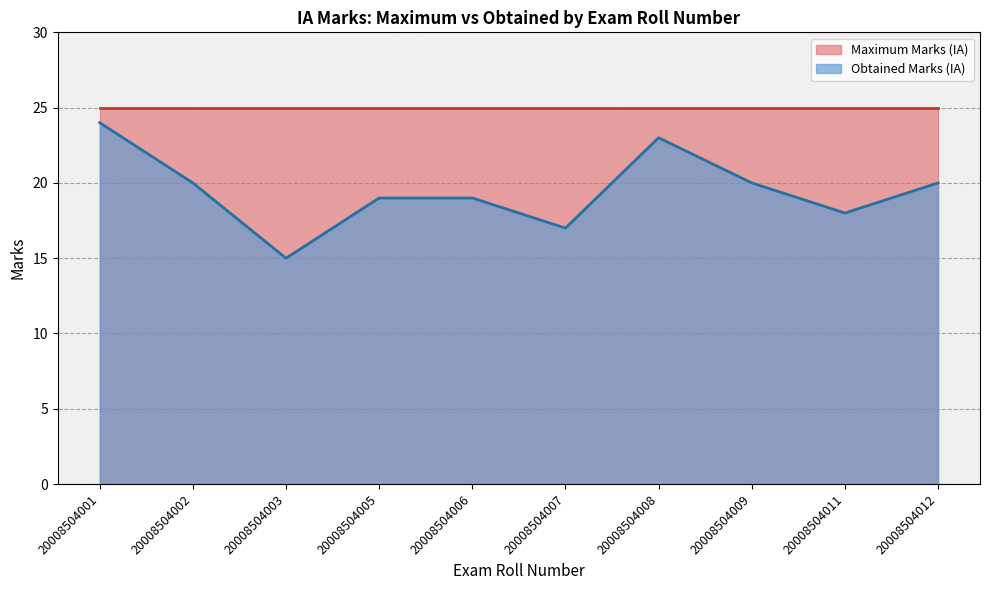

What are all the series names shown in the legend?

Maximum Marks (IA), Obtained Marks (IA)